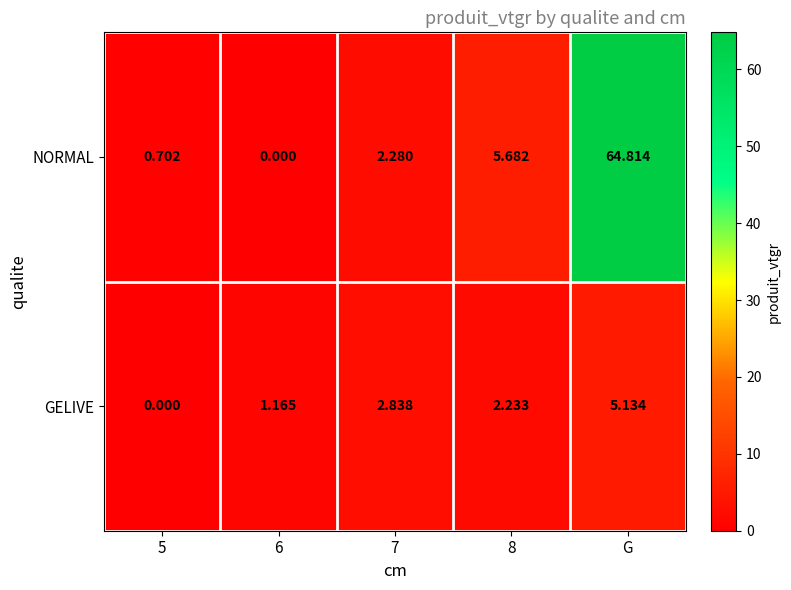

Which category has the highest value across all series?

G